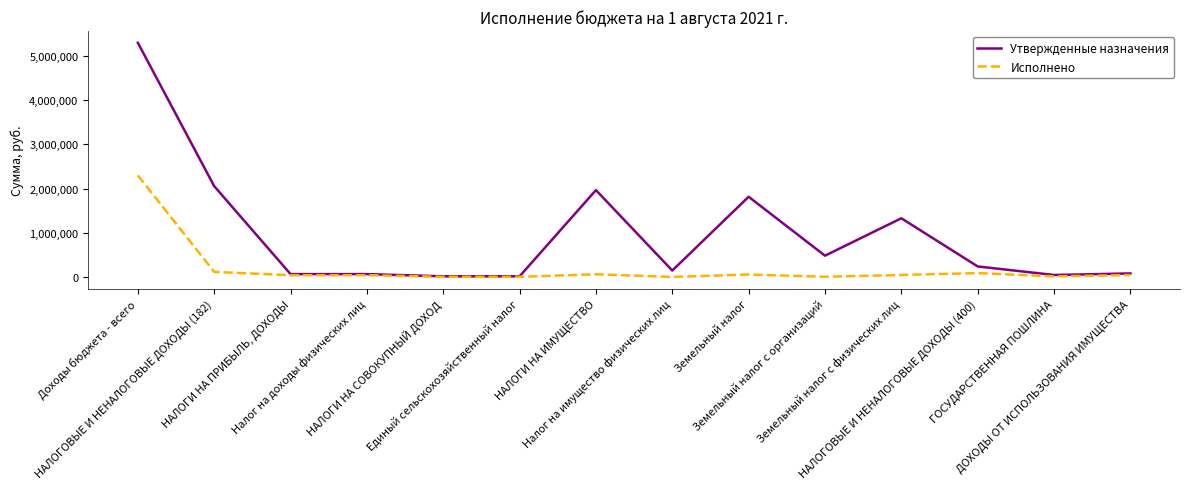

Which series has the largest total across all categories?

Утвержденные назначения